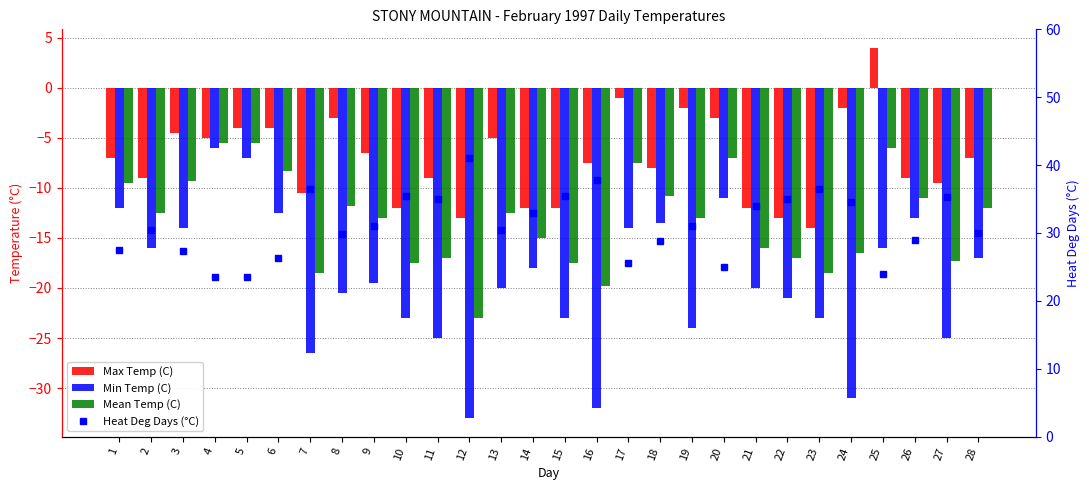

At which category is the sum across all series the highest?

4